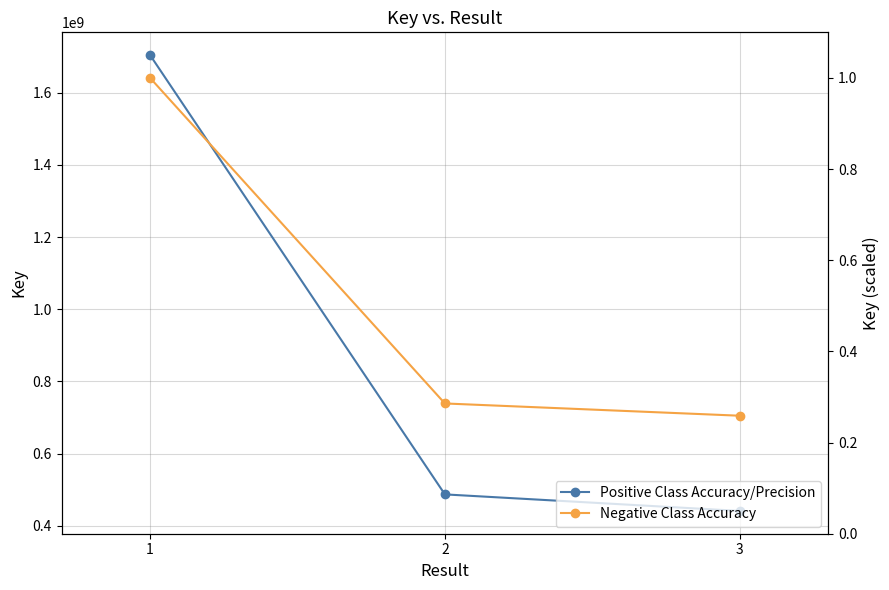

What is the value of the Positive Class Accuracy/Precision point at the 2nd from the left?

486941400.0